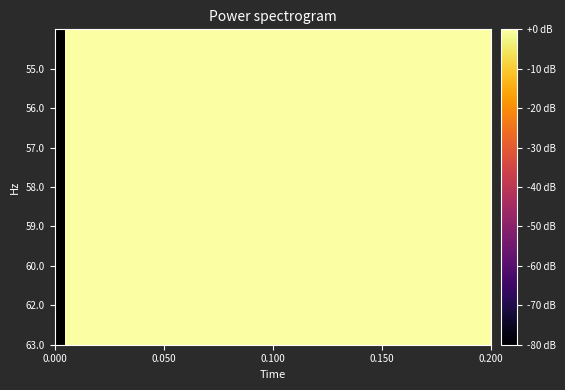

At how many categories does at least one series exceed 0?

1